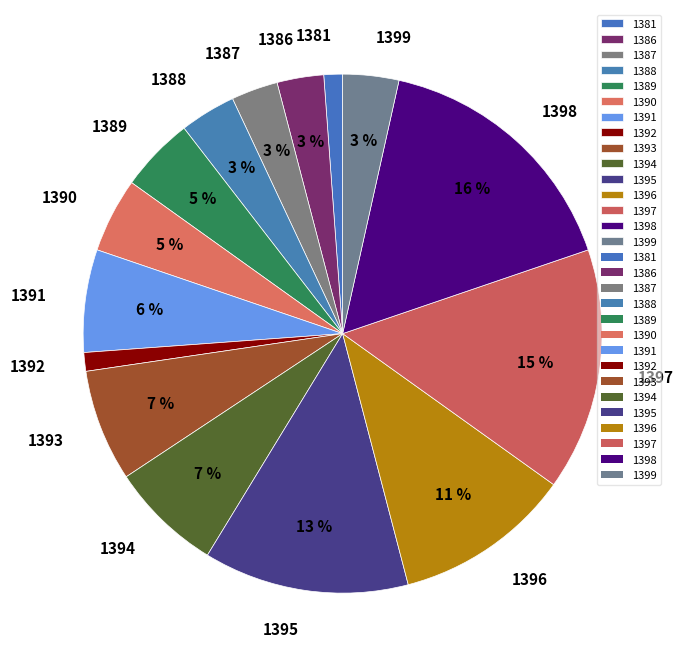

Which slice is the largest?

1398